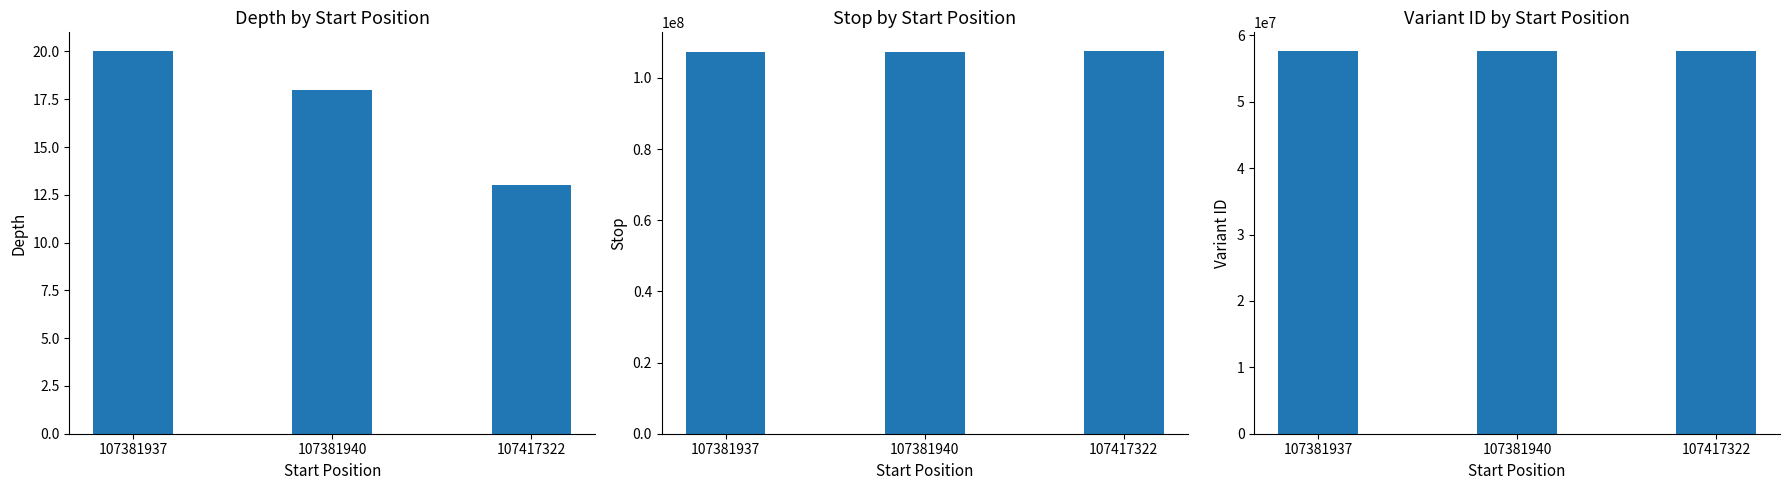

List the labels in order of variant ID value, largest first.

107417322, 107381940, 107381937